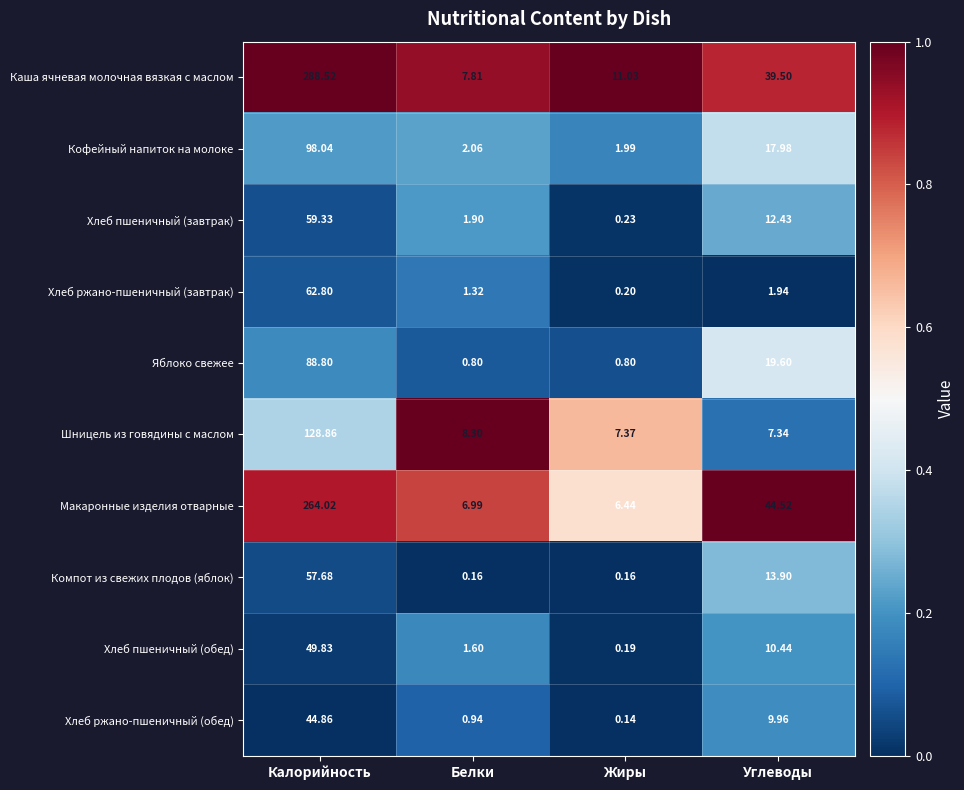

Rank the series at Калорийность from highest to lowest value.

Каша ячневая молочная вязкая с маслом, Макаронные изделия отварные, Шницель из говядины с маслом, Кофейный напиток на молоке, Яблоко свежее, Хлеб ржано-пшеничный (завтрак), Хлеб пшеничный (завтрак), Компот из свежих плодов (яблок), Хлеб пшеничный (обед), Хлеб ржано-пшеничный (обед)